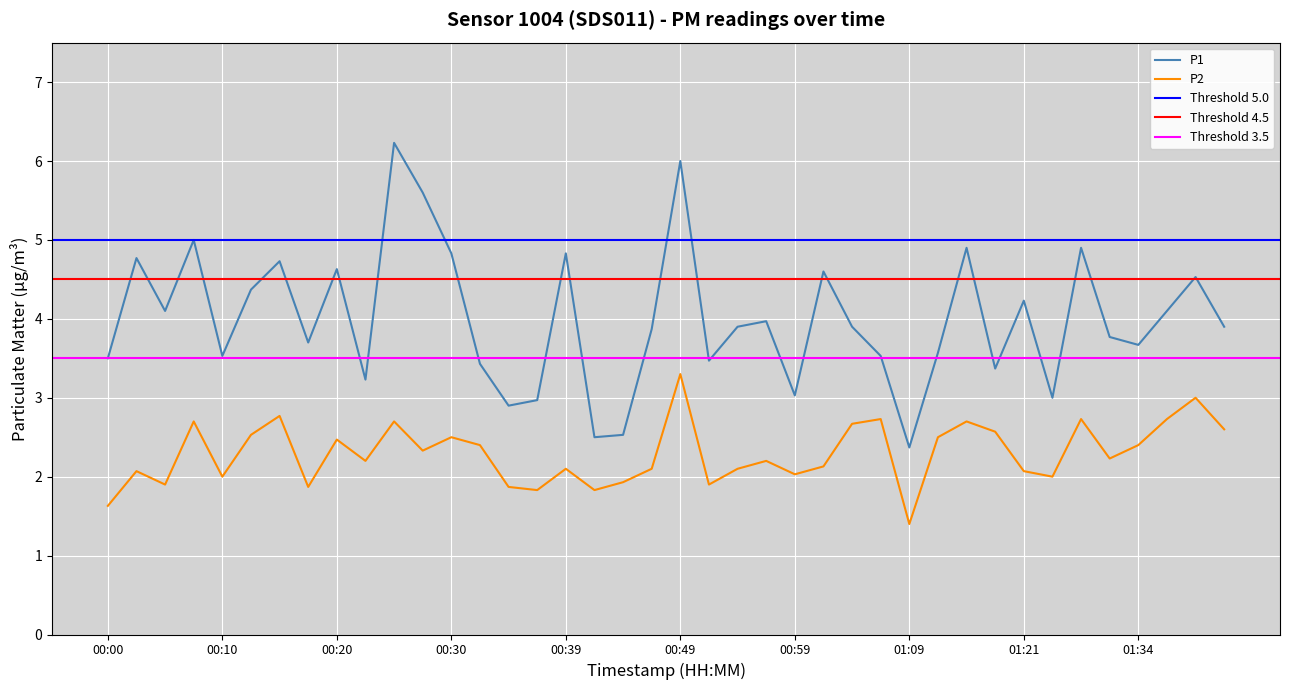

True or false: P2 and P1 cross at least once.

False